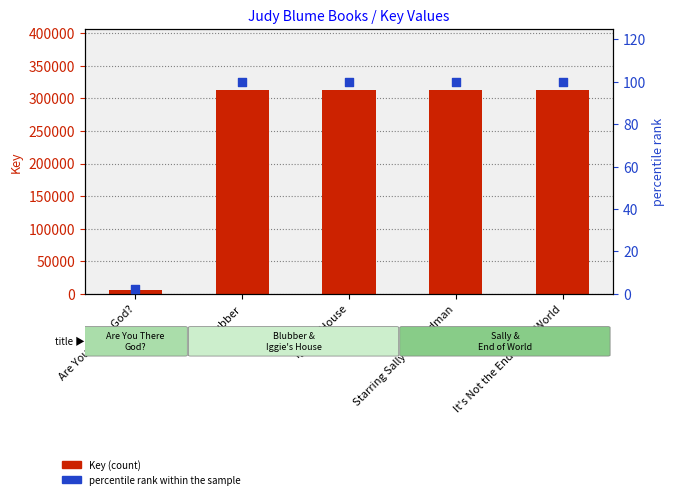

Which series contains the lowest Y value?

percentile rank within the sample